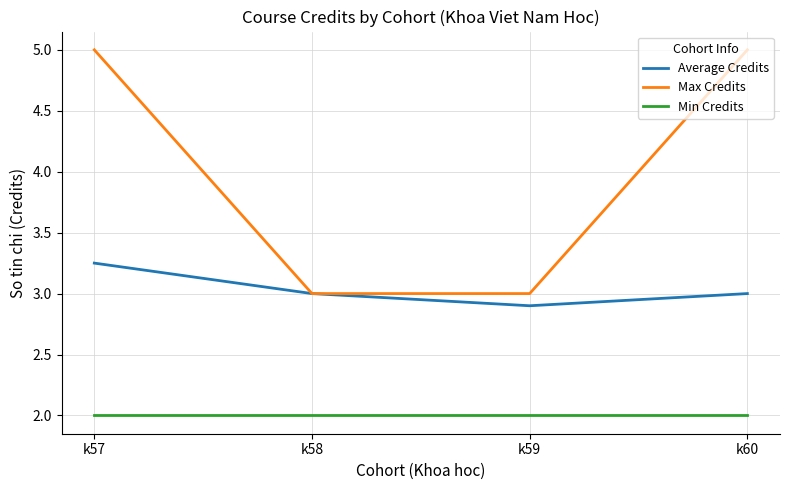

Rank the series at k57 from highest to lowest value.

Max Credits, Average Credits, Min Credits